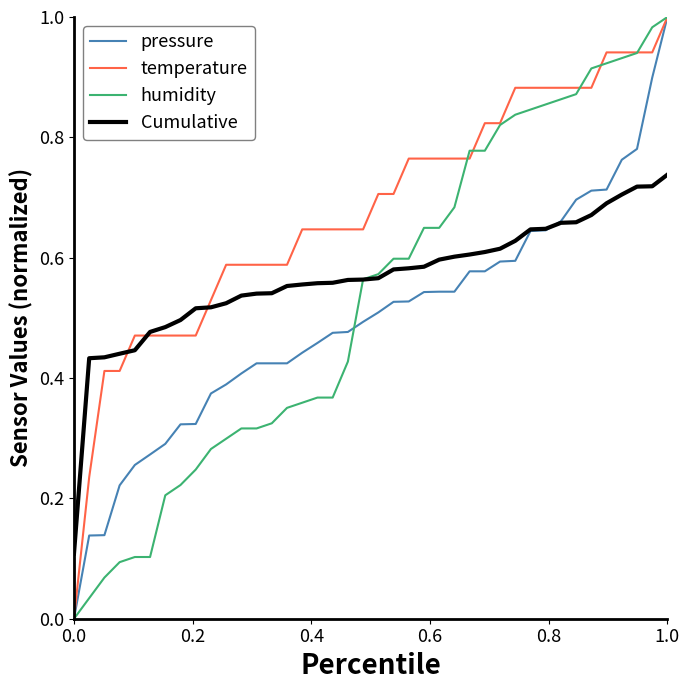

Which series has the largest total across all categories?

temperature